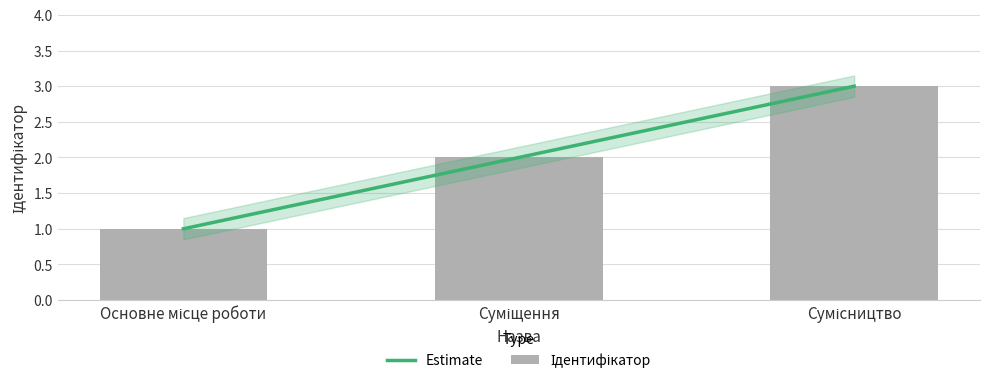

How many values are between 1 and 3?

3